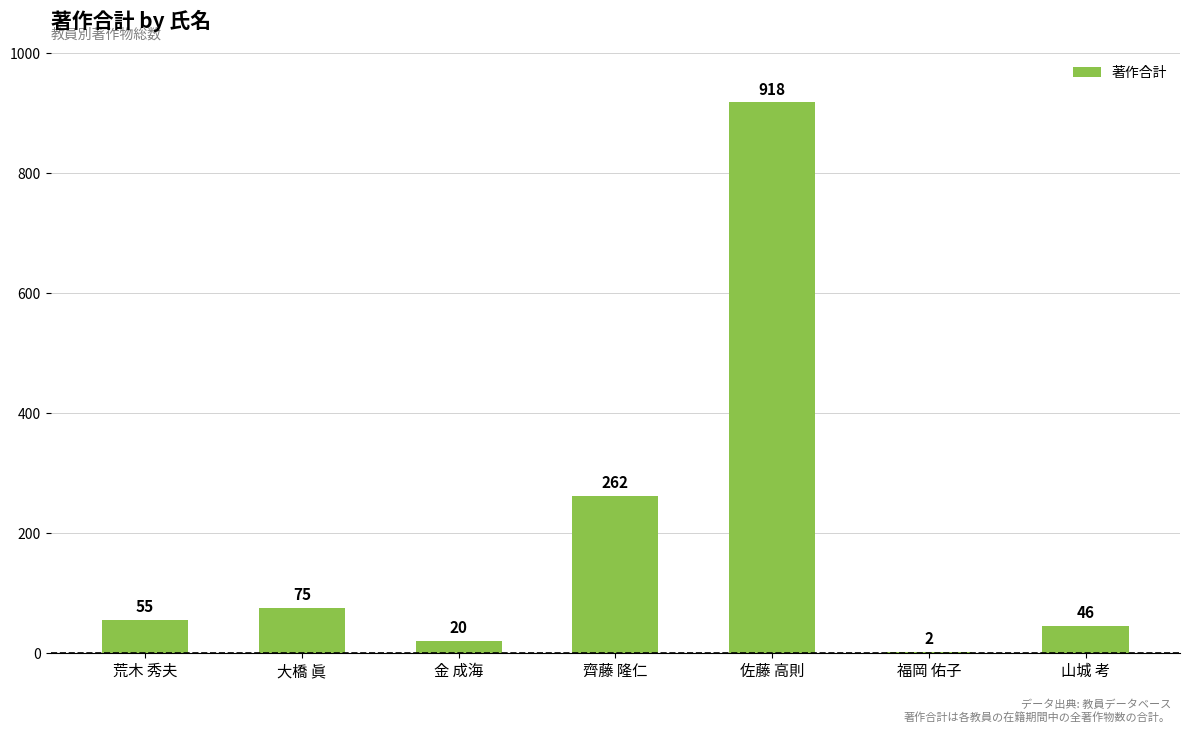

Is it true that the value at 齊藤 隆仁 is 262?

True